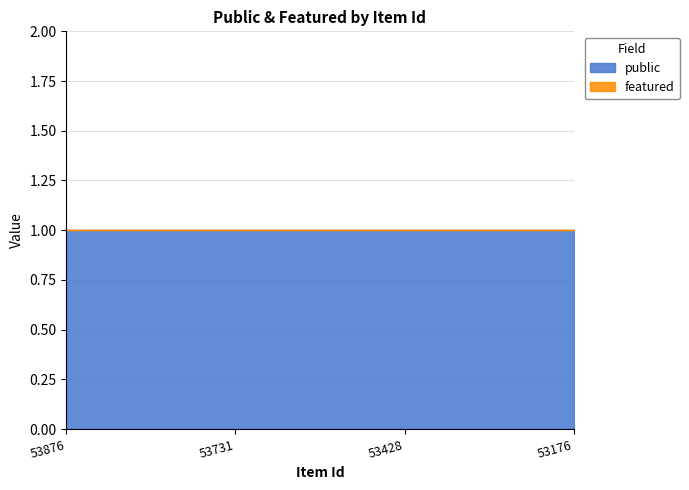

How many distinct data groups are displayed?

2